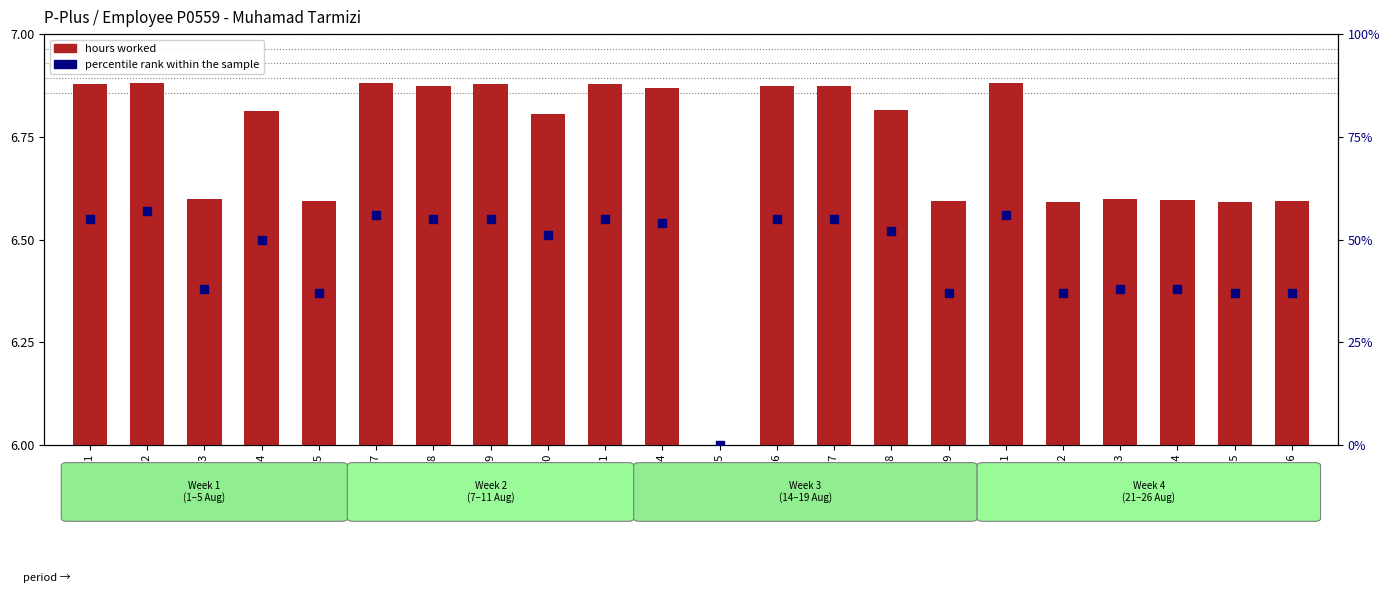

Which series has the widest spread of Y values?

percentile rank within the sample